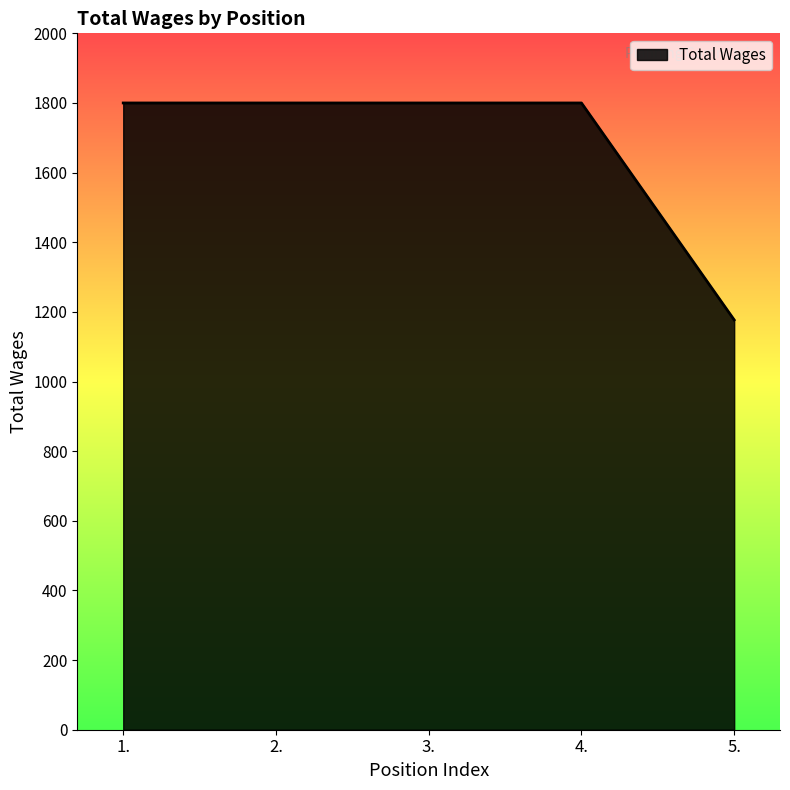

At which category does the chart reach its minimum across all series?

5.